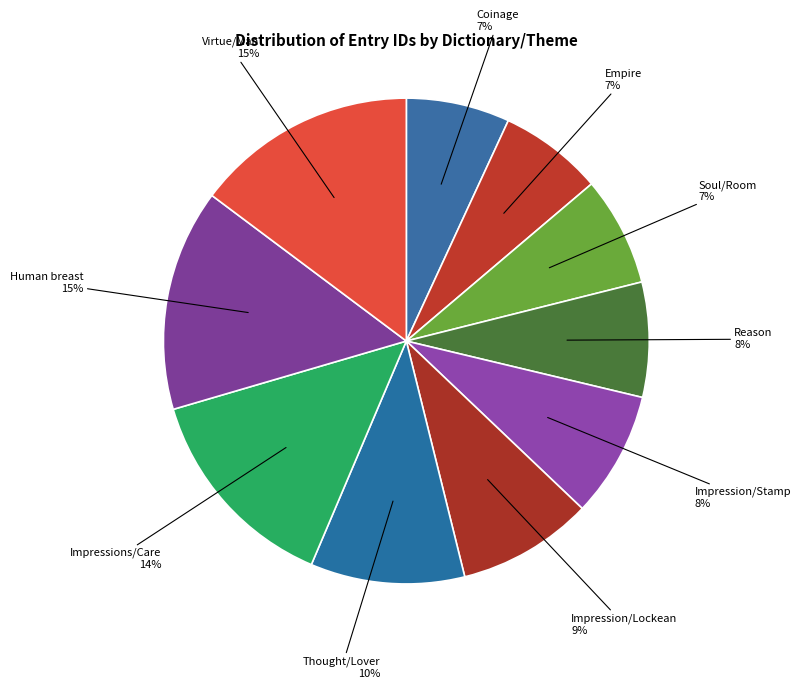

Does Impressions/Care represent more than half of the total?

No